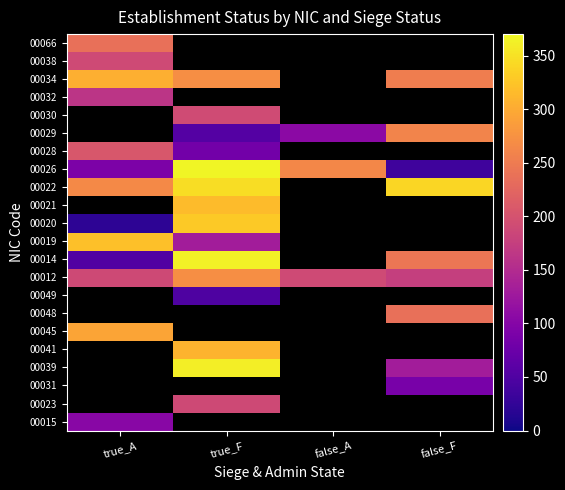

At which label does 00026 first exceed 264?

true_F